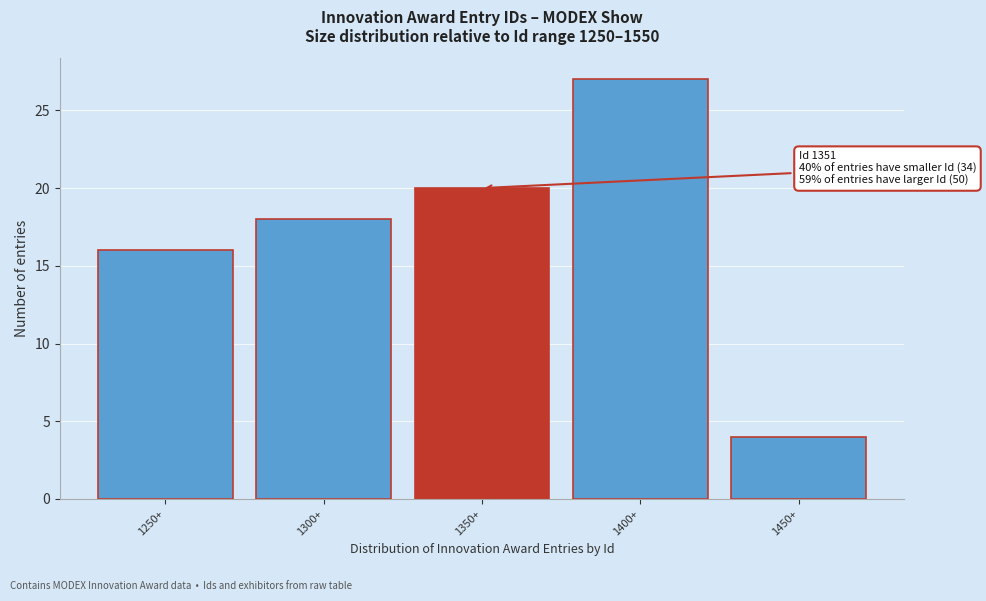

Reading left to right, list all the values displayed in this chart.

16	18	20	27	4